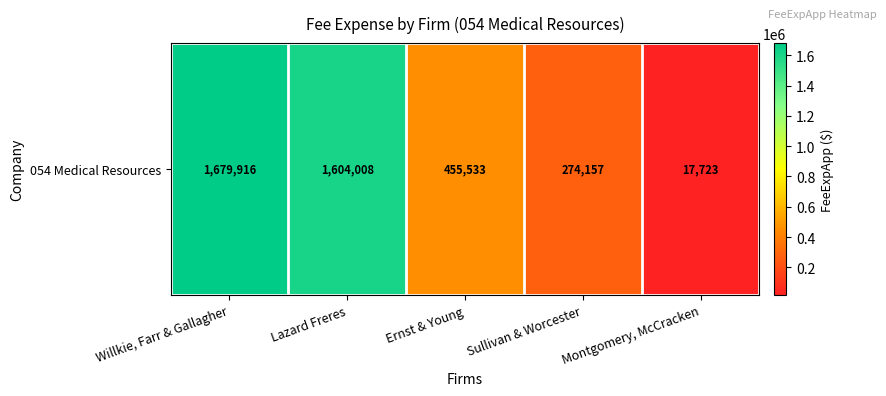

What is the maximum value shown in the chart?

1679916